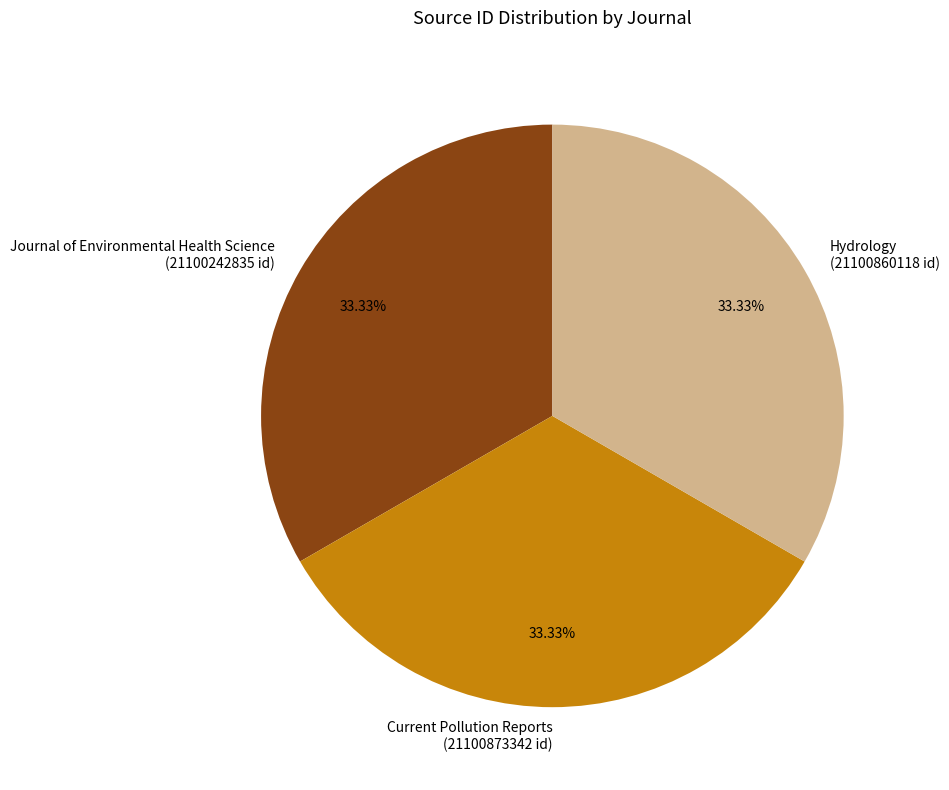

To the nearest percent, what is the average slice percentage?

33%